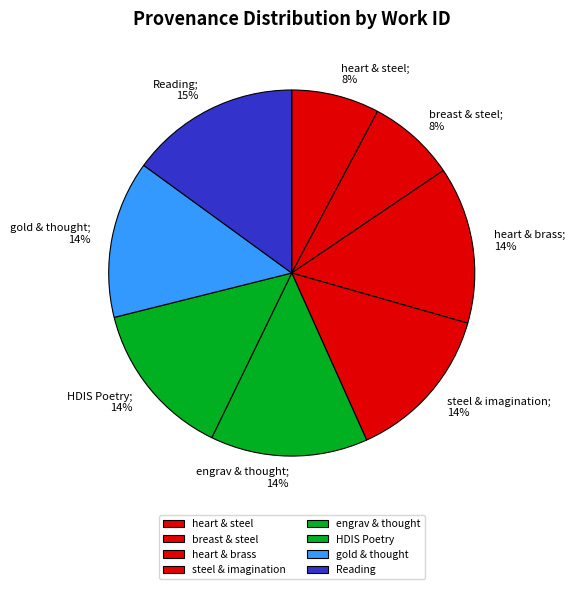

How many segments does this pie chart have?

8